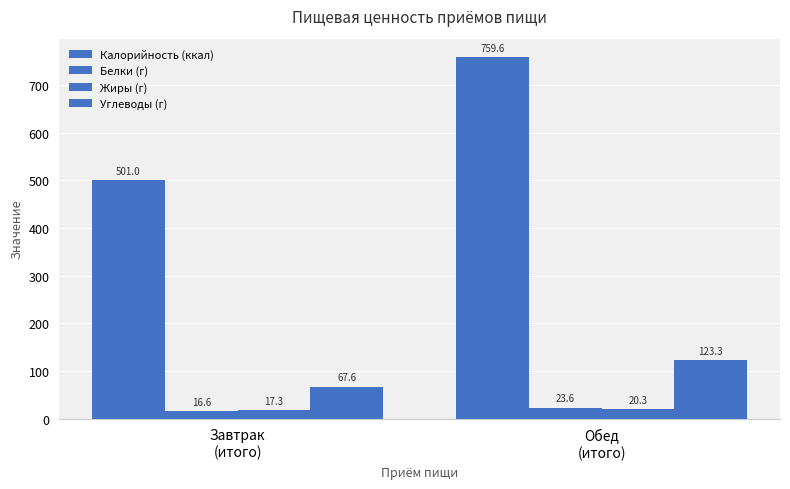

What is the total value across all series at Завтрак
(итого)?

602.5